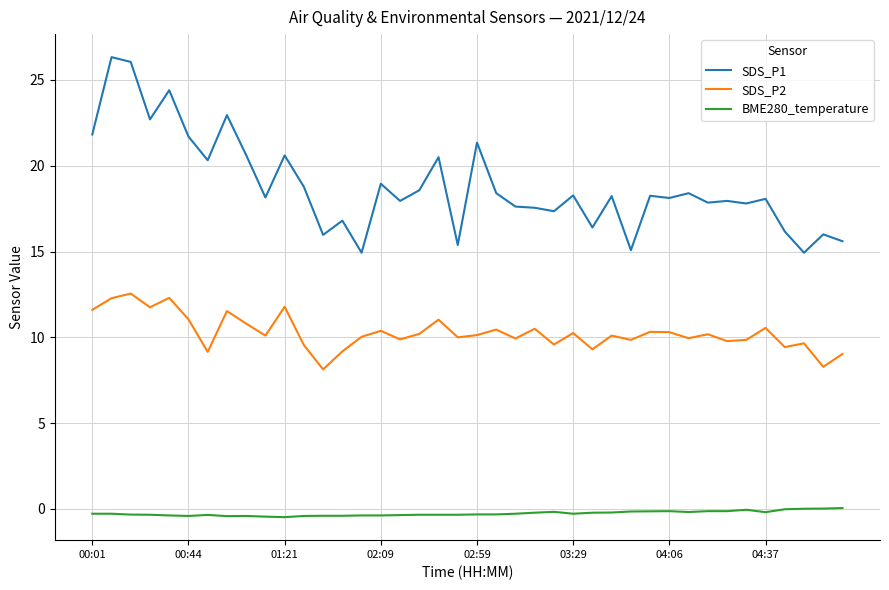

What are all the series names shown in the legend?

SDS_P1, SDS_P2, BME280_temperature